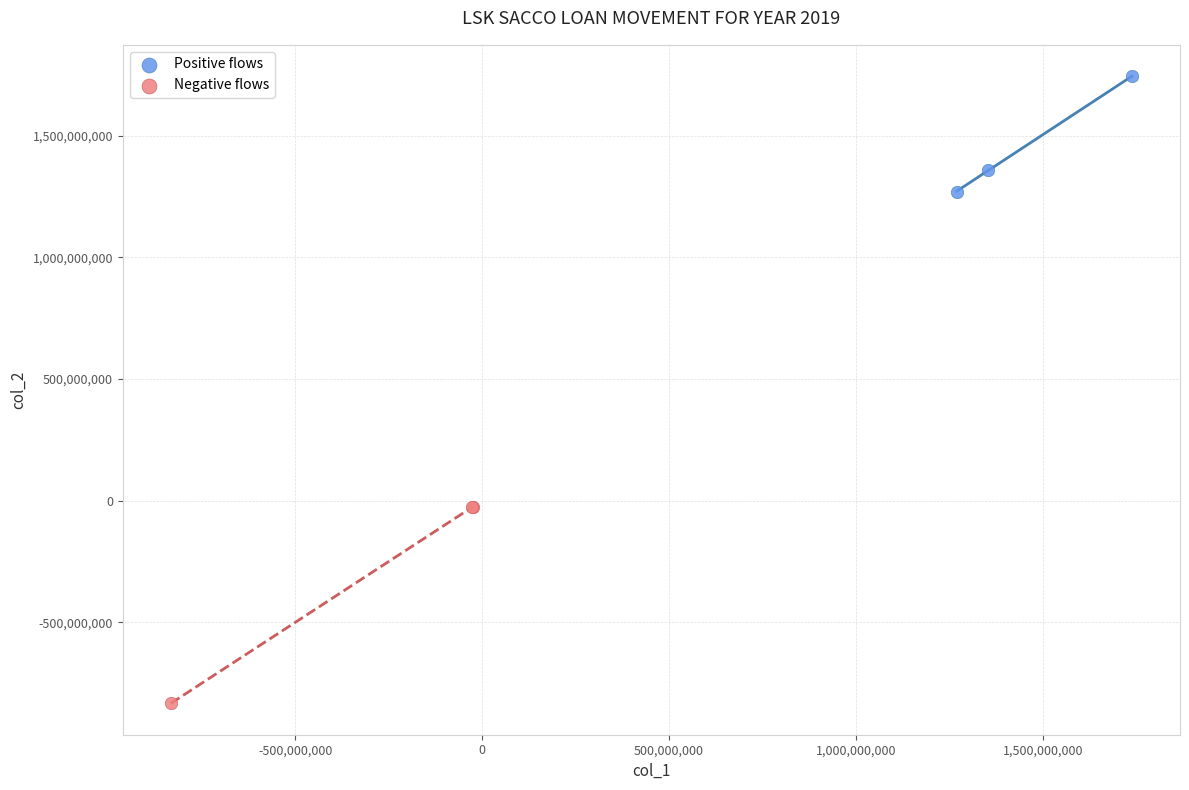

What are all the series names shown in the legend?

Positive flows, Negative flows